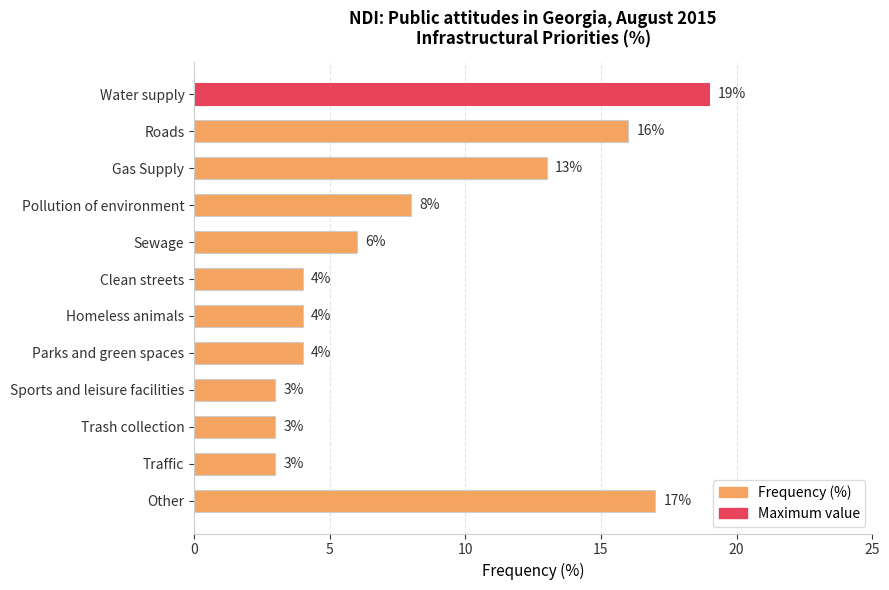

What position from the bottom is Parks and green spaces?

5